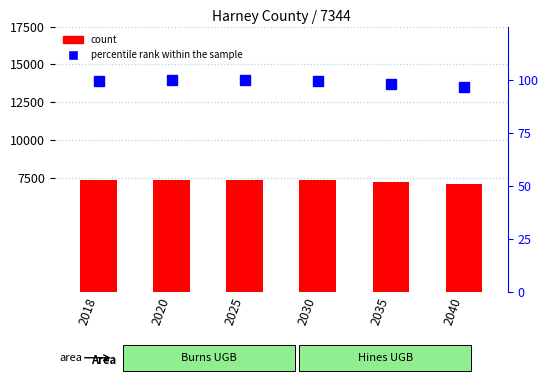

The value of Harney County (count) at 2020 is 7377.4. True or false?

True